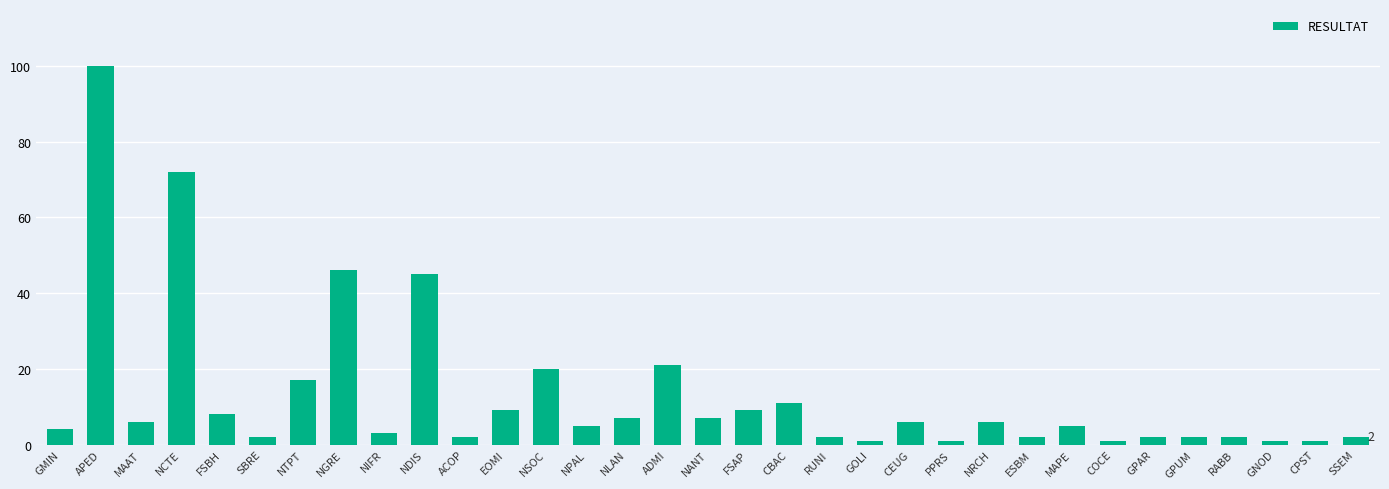

Where is the data nearest to the value 50?

NGRE